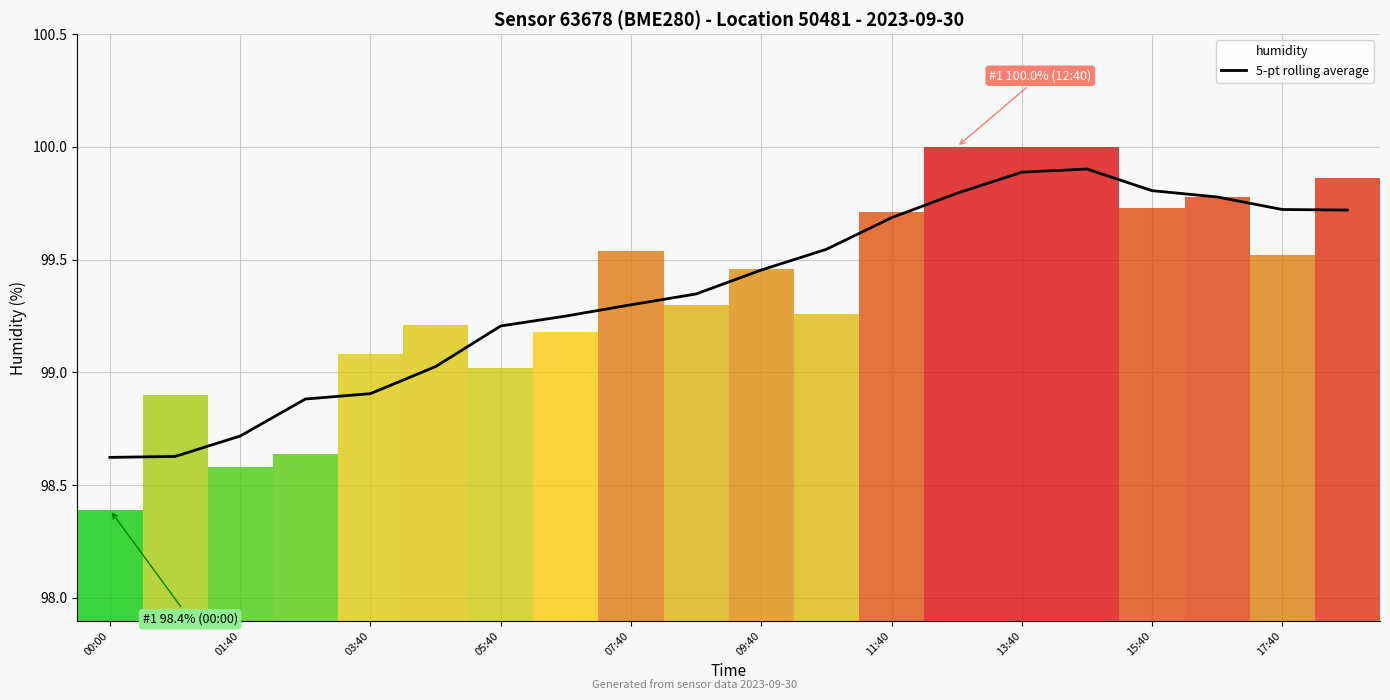

True or false: 5-pt rolling average has a value of 99.9 at 13:40.

True